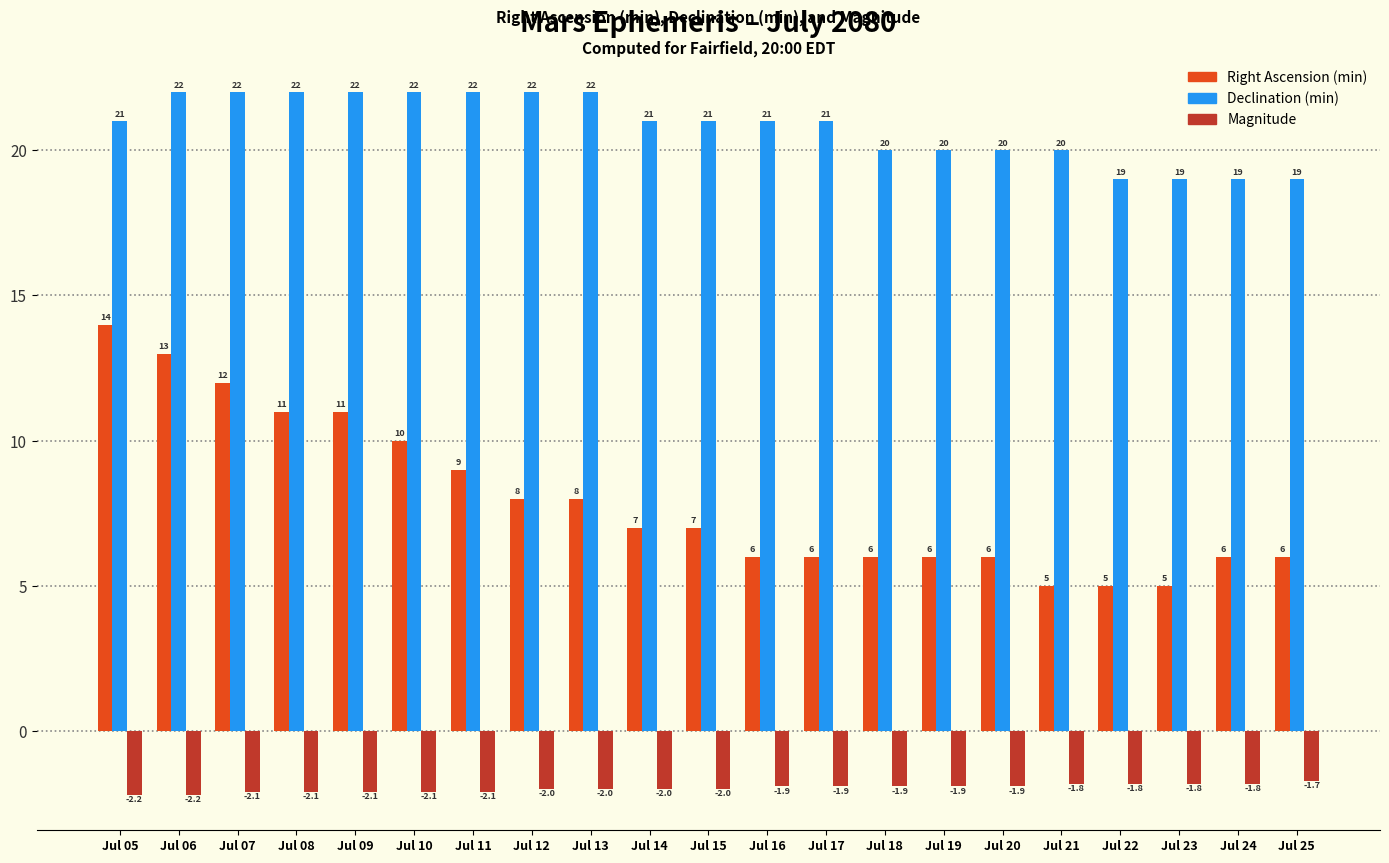

Is it true that Declination (min) equals 22.0 at Jul 13?

True